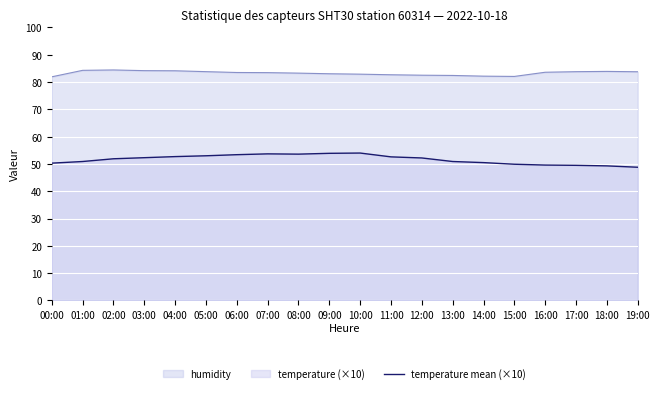

At which category does the chart reach its minimum across all series?

19:00